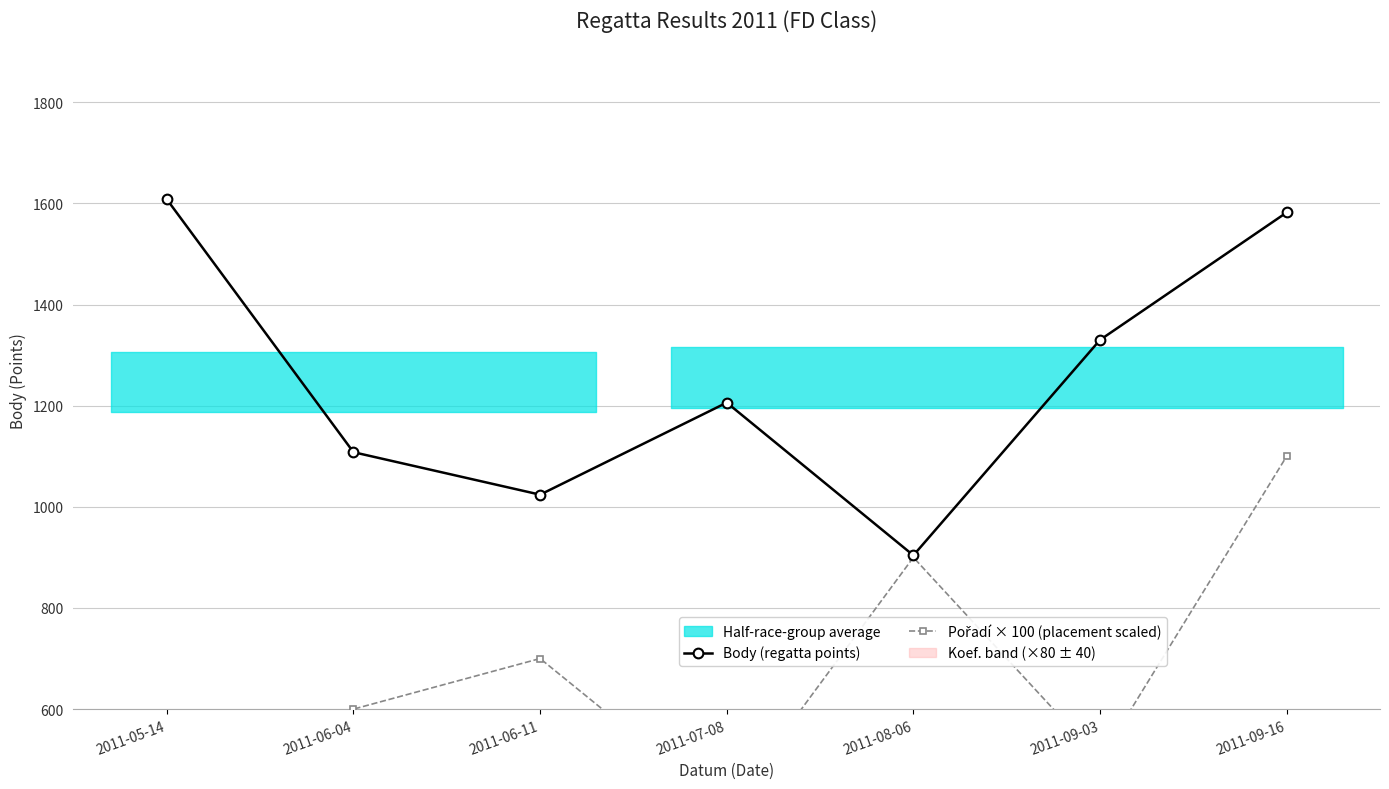

Rank the categories by Body (regatta points) value from lowest to highest.

2011-08-06, 2011-06-11, 2011-06-04, 2011-07-08, 2011-09-03, 2011-09-16, 2011-05-14